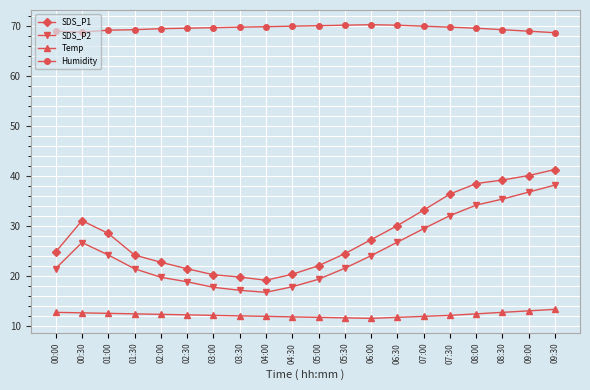

What is the label of the 16th point from the right?

02:00